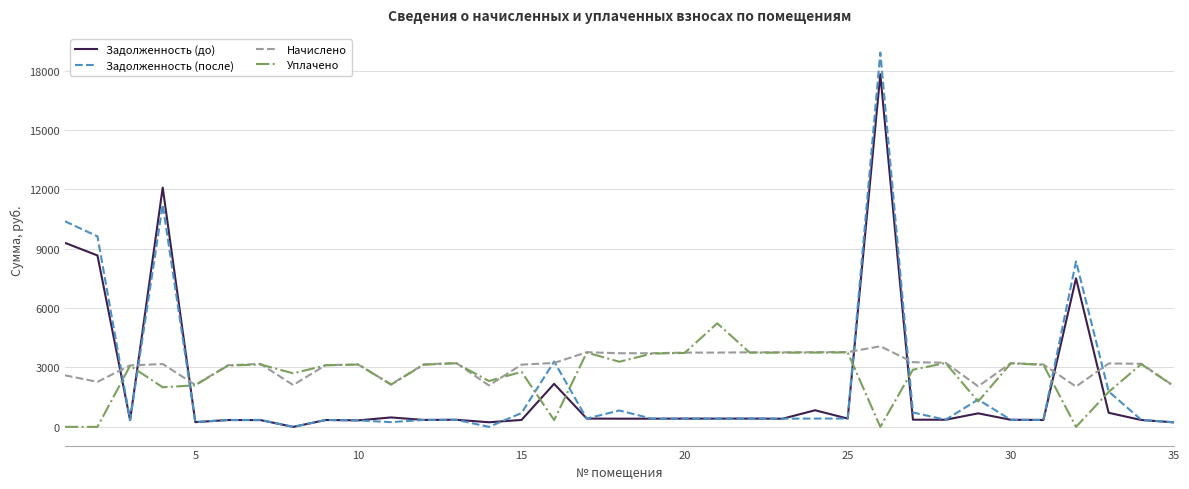

List the series in order of their peak value, lowest first.

Начислено, Уплачено, Задолженность (до), Задолженность (после)